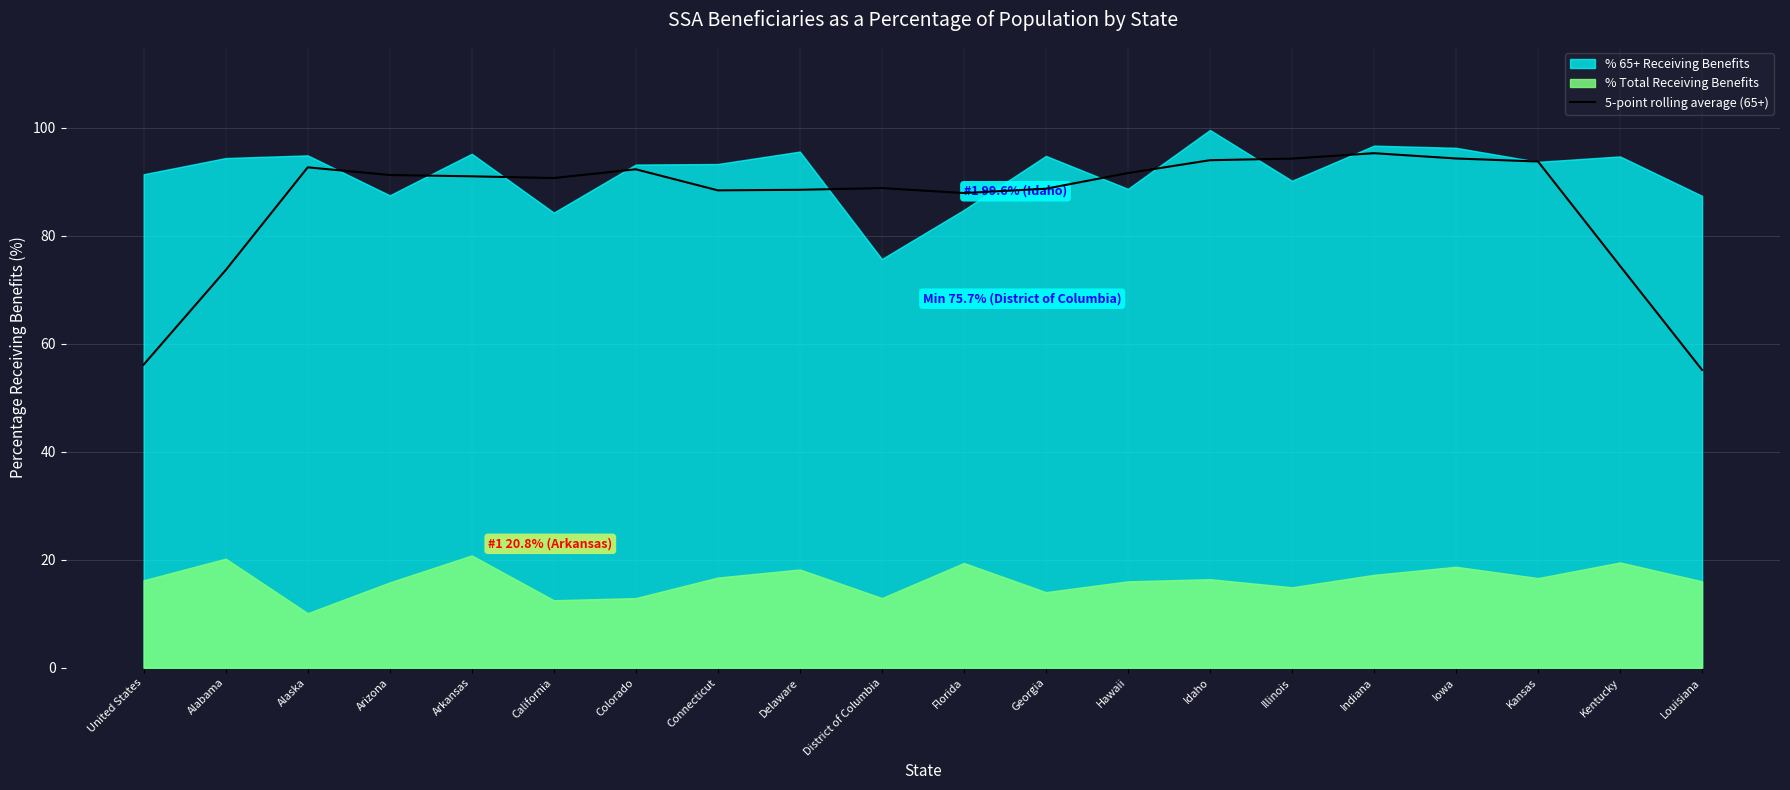

What is the lowest value of the 5-point rolling average (65+) series?

55.2